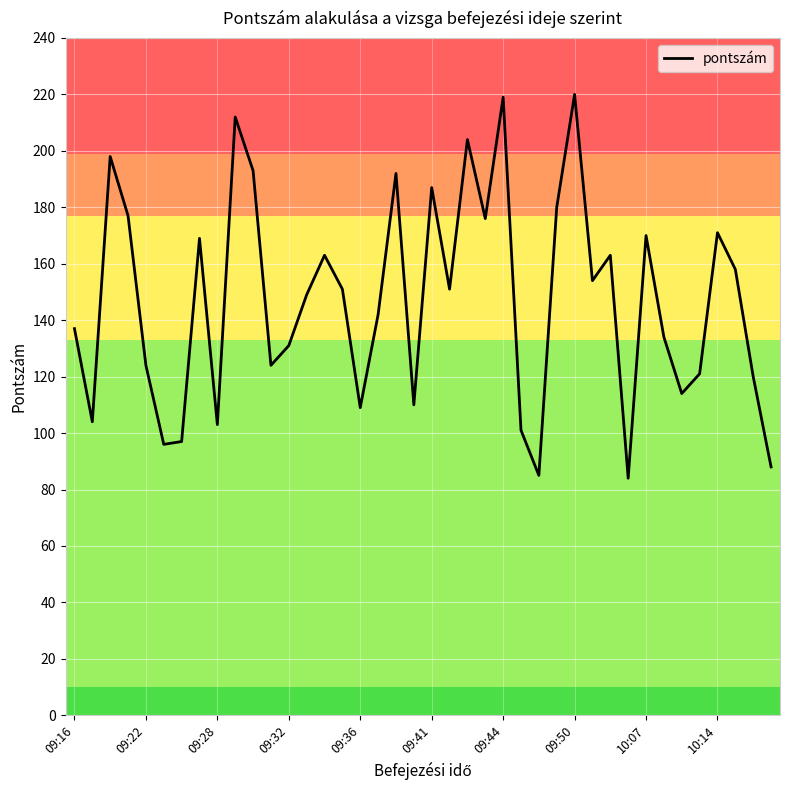

What is the greatest value displayed?

220